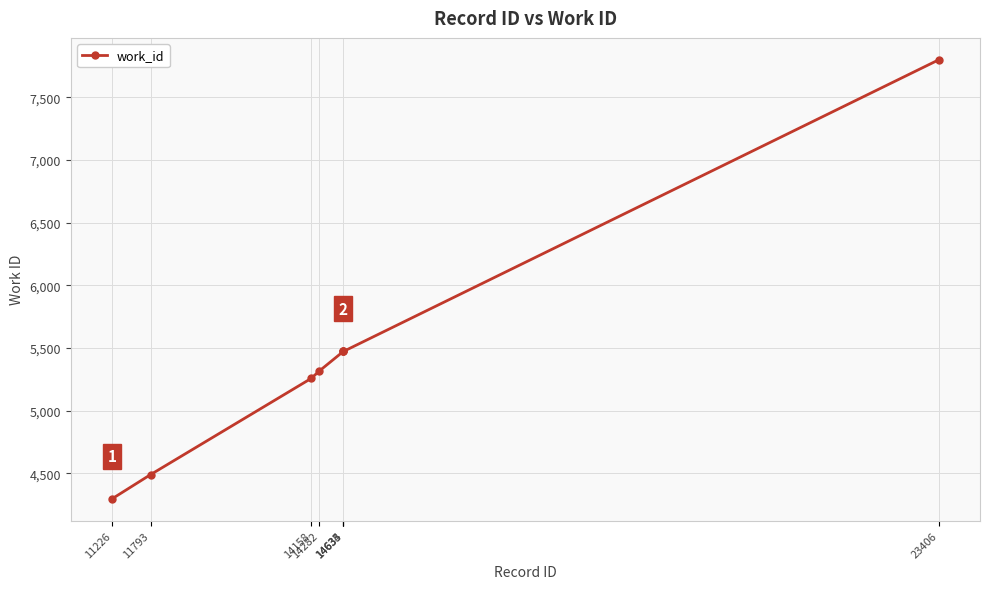

What is the value of the 4th point from the left?

5318